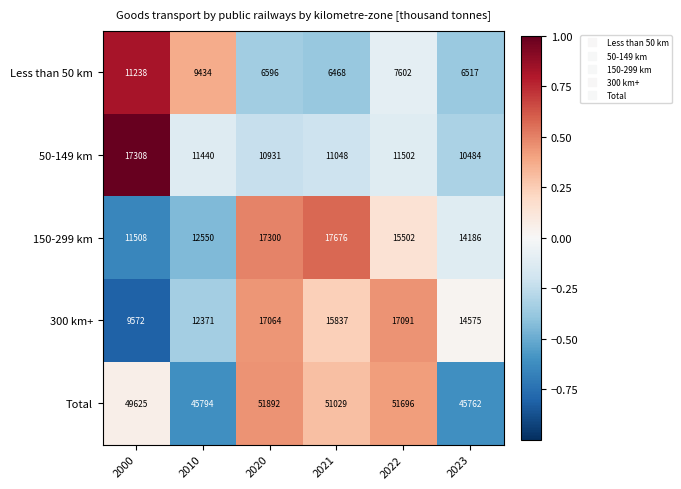

Reading right to left, transcribe all the data shown in this chart.

Less than 50 km: 2023=6517	2022=7602	2021=6468	2020=6596	2010=9434	2000=11238
50-149 km: 2023=10484	2022=11502	2021=11048	2020=10931	2010=11440	2000=17308
150-299 km: 2023=14186	2022=15502	2021=17676	2020=17300	2010=12550	2000=11508
300 km+: 2023=14575	2022=17091	2021=15837	2020=17064	2010=12371	2000=9572
Total: 2023=45762	2022=51696	2021=51029	2020=51892	2010=45794	2000=49625